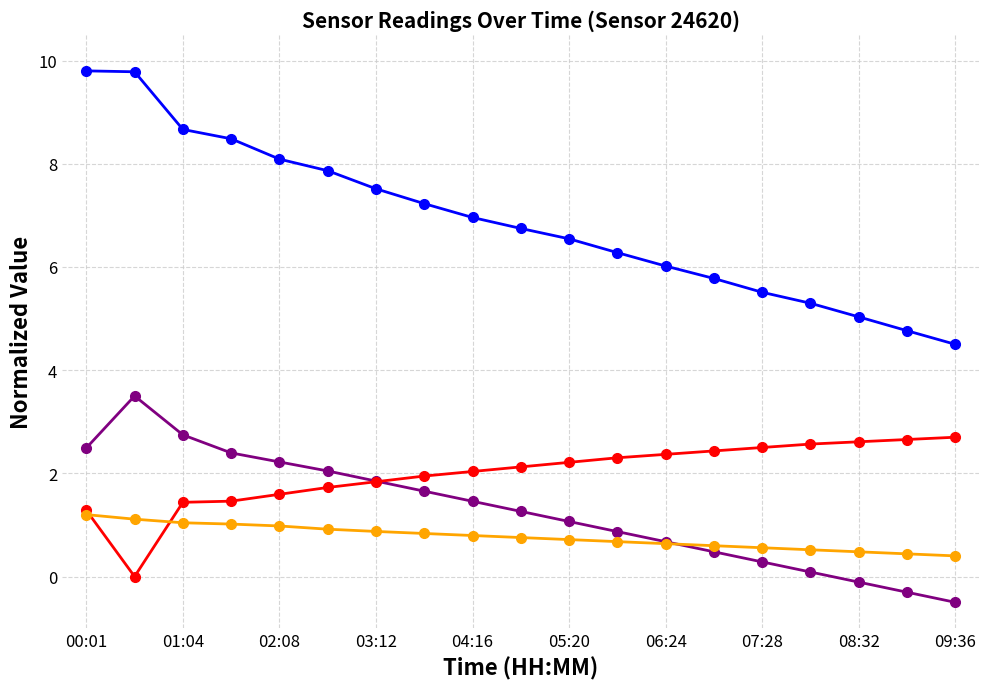

What is the smallest value displayed?

-0.5